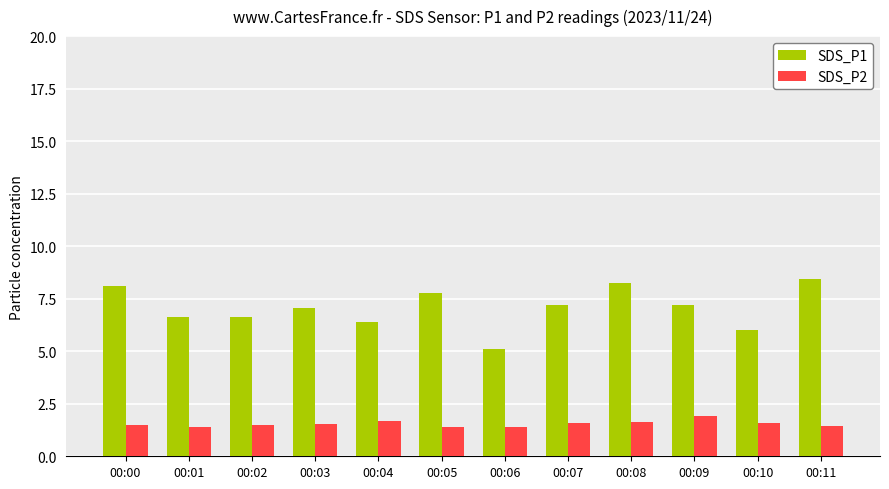

Which category has the highest value in the SDS_P1 series?

00:11